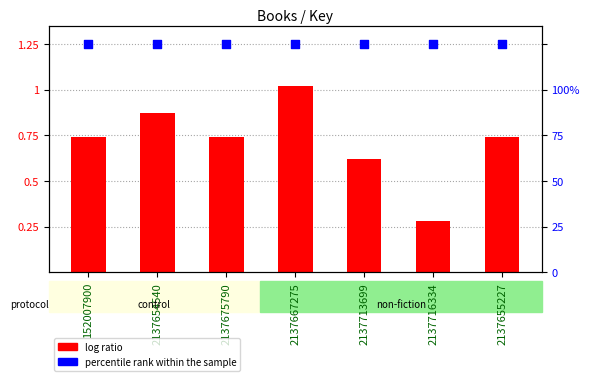

Which series contains the highest Y value?

percentile rank within the sample